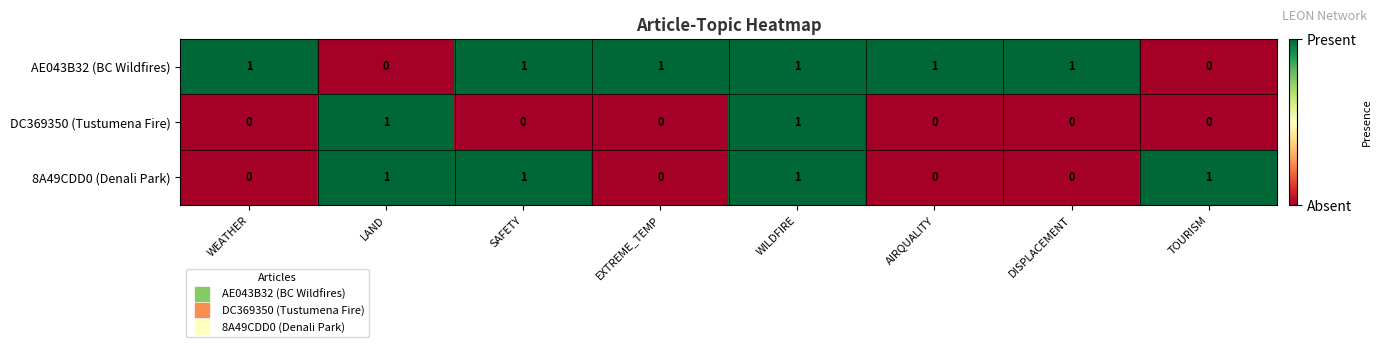

How many distinct data groups are displayed?

3